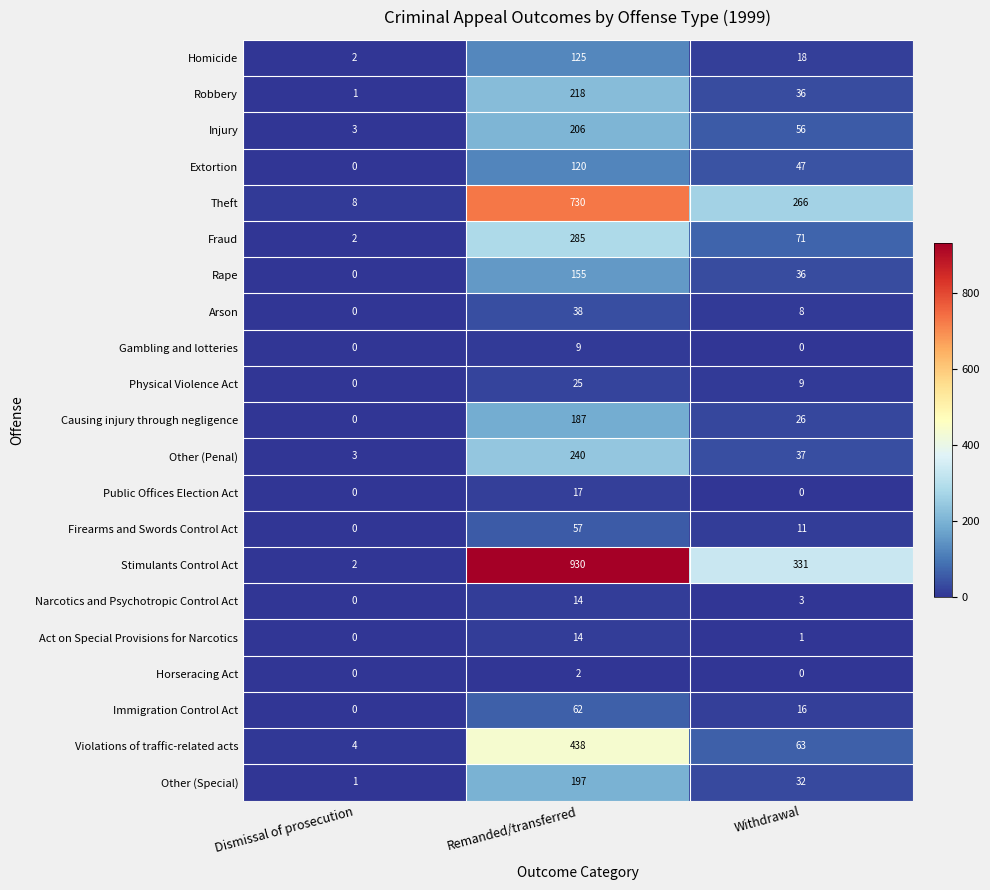

Which series has the largest total across all categories?

Stimulants Control Act